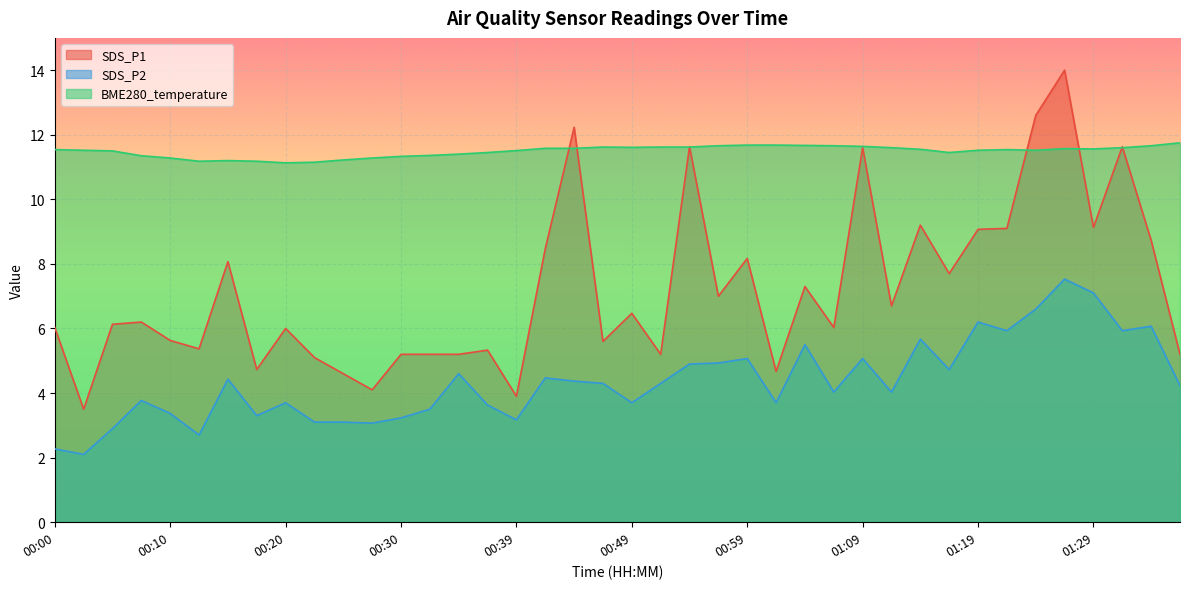

What is the total value across all series at 01:14?

26.4